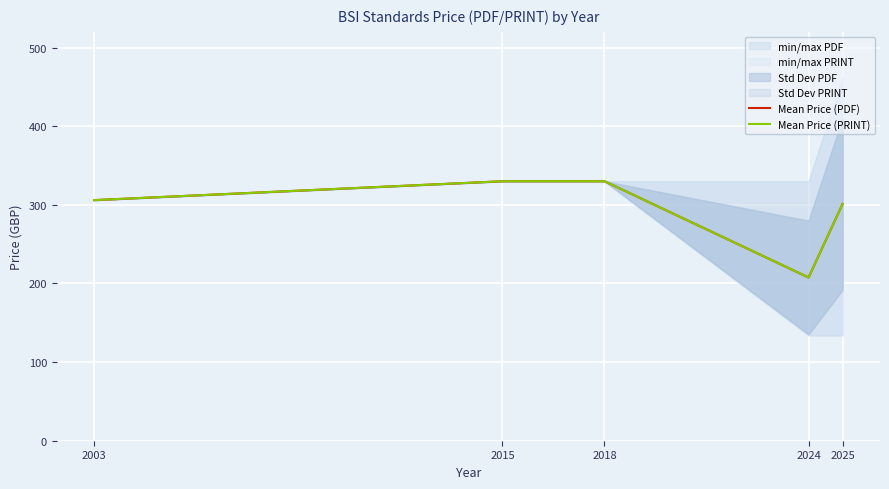

What is the difference between the second highest and minimum values in the Mean Price (PRINT) series?

122.4